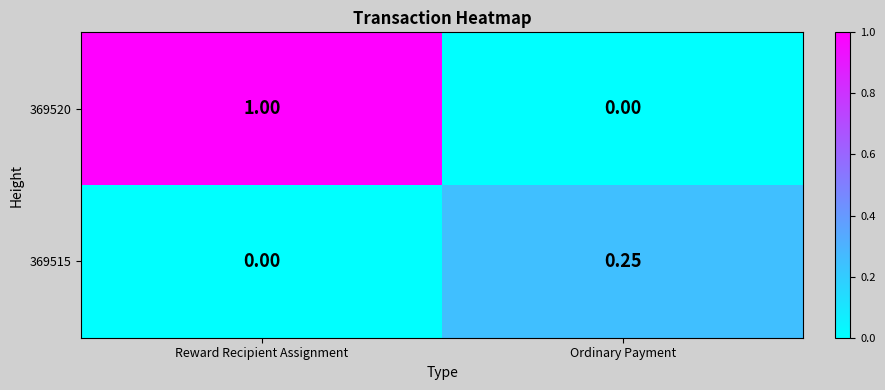

Which category has the highest value across all series?

Reward Recipient Assignment